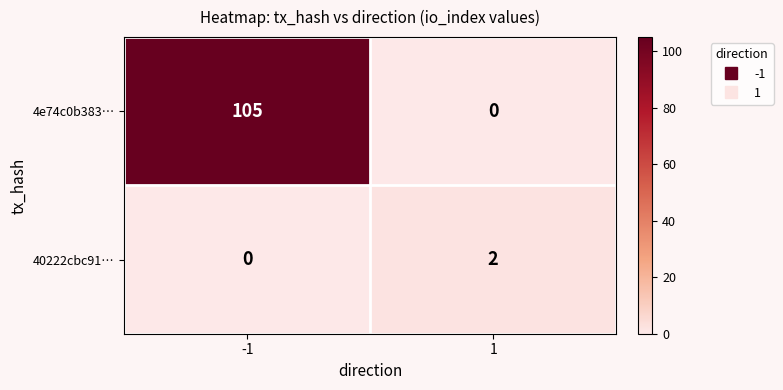

How many distinct data groups are displayed?

2